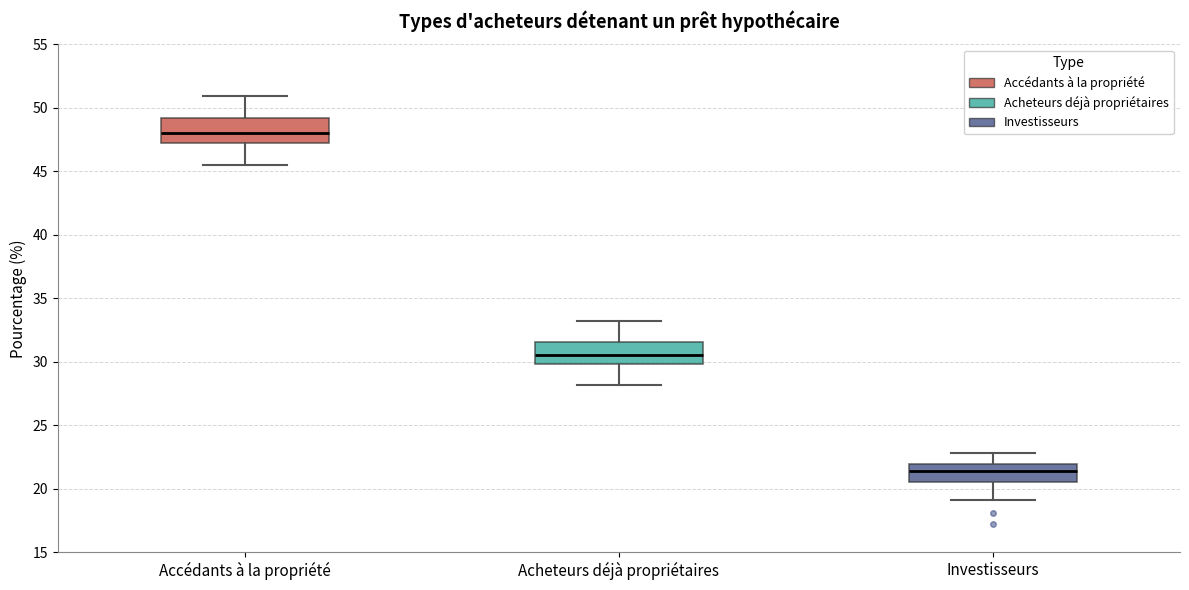

Reading left to right, transcribe this box plot: for each box, give where its median line is, the range the box spans, and where its two whiskers end, as read against the y-axis. The values are not printed on the chart, so give them approximately, as read against the axis.

Accédants à la propriété: median 48.0, box 47.0 to 49.0, whiskers 45.5 to 51.0
Acheteurs déjà propriétaires: median 30.5, box 30.0 to 31.5, whiskers 28.0 to 33.0
Investisseurs: median 21.5, box 20.5 to 22.0, whiskers 19.0 to 23.0